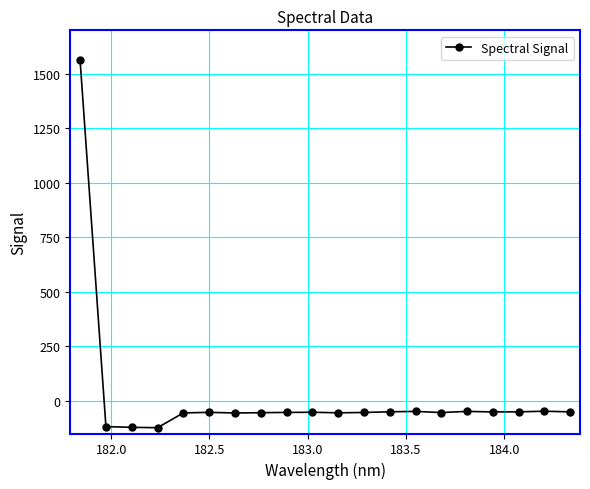

What is the difference between the second highest and second lowest values?

73.8